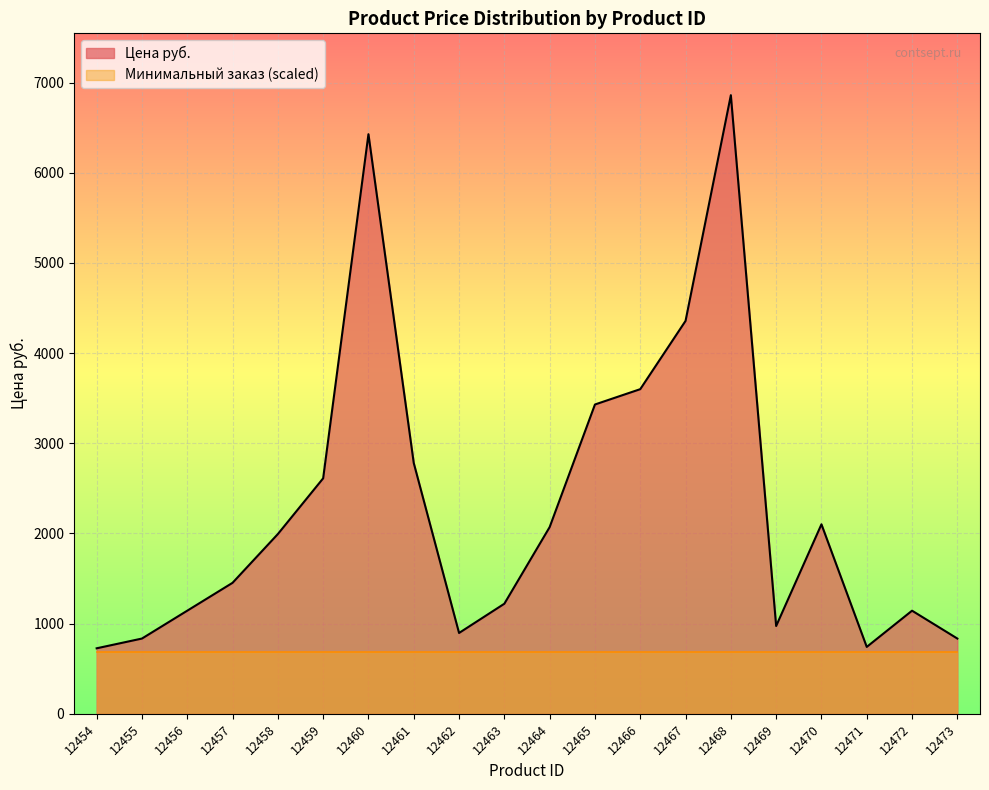

What is the sum of all values?

46195.3